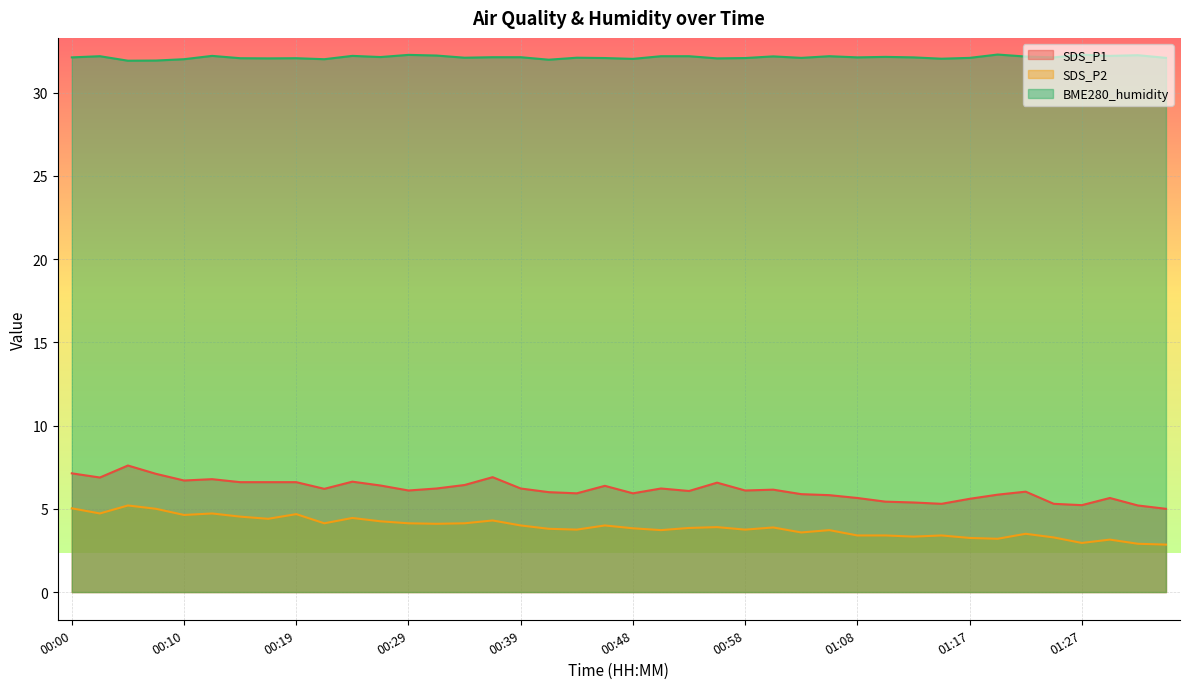

What is the sum of the SDS_P1 values at 01:08 and 00:27?

12.1